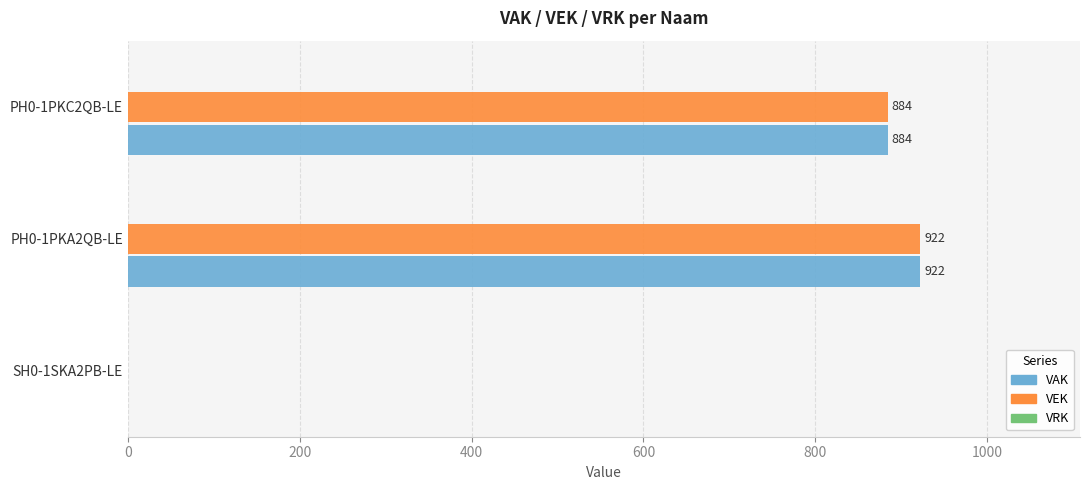

How many values in VEK are above zero?

2